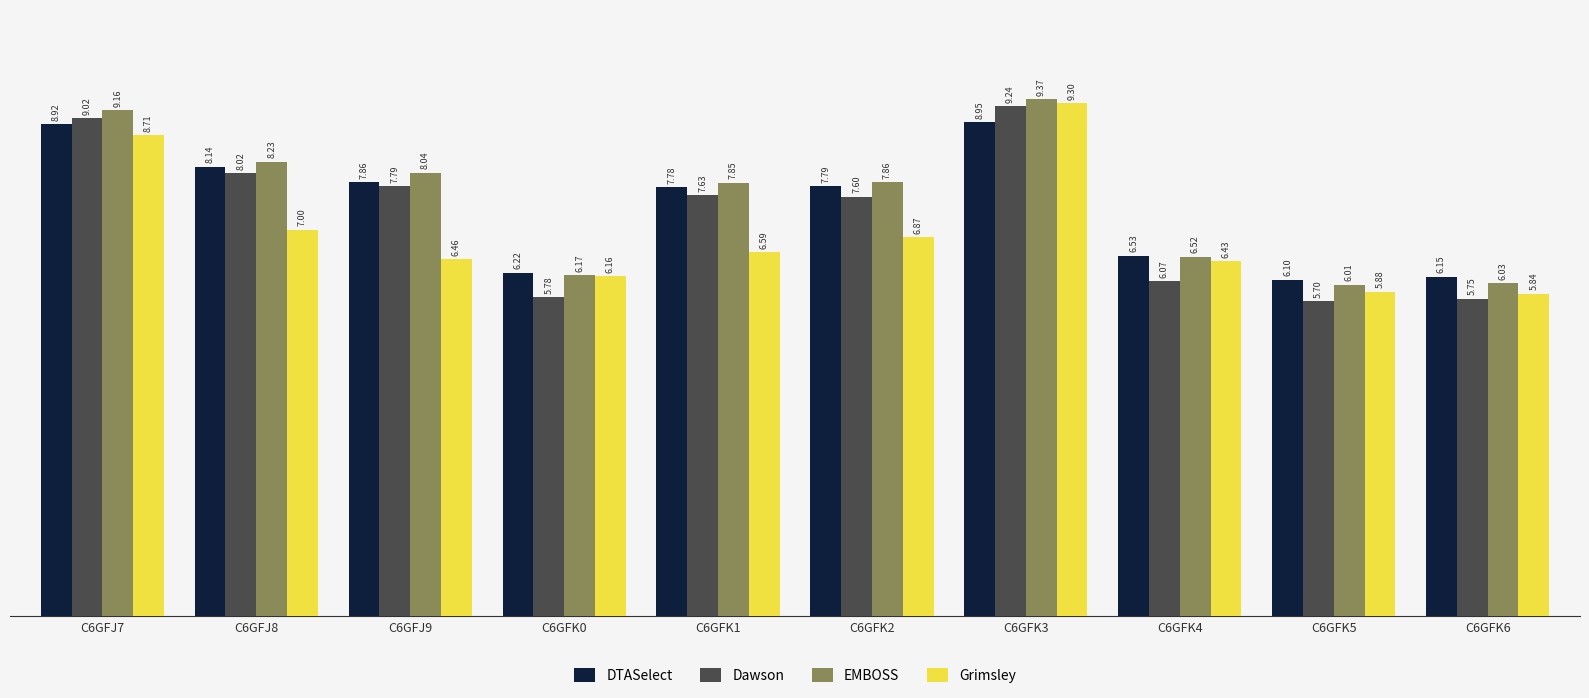

The value of EMBOSS at C6GFJ7 is 9.2. True or false?

True